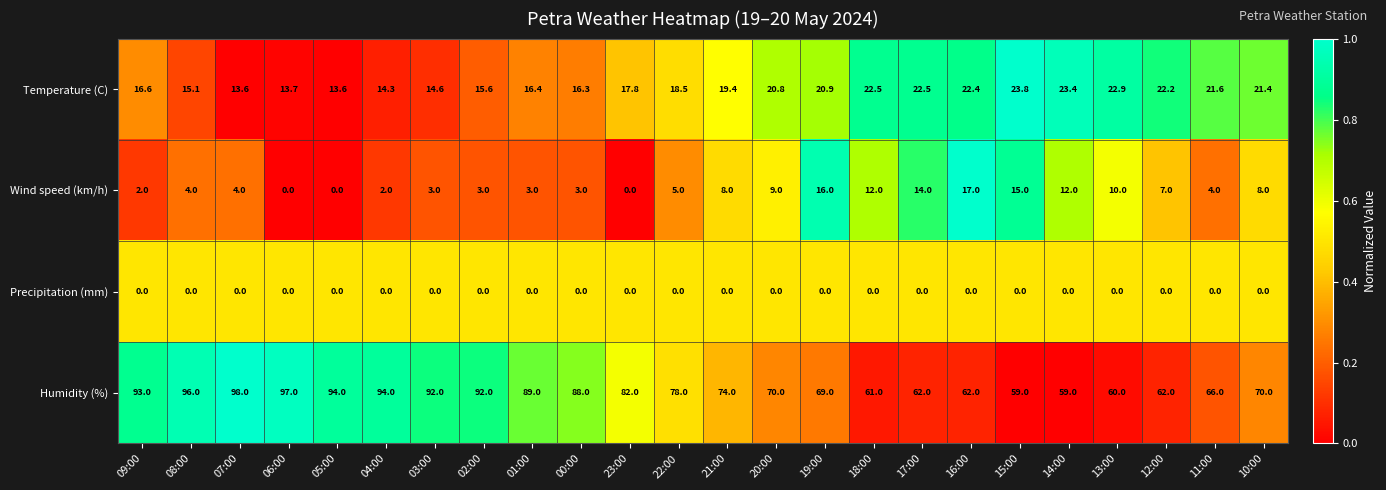

What is the sum of the Temperature (C) values at 21:00 and 16:00?

41.8